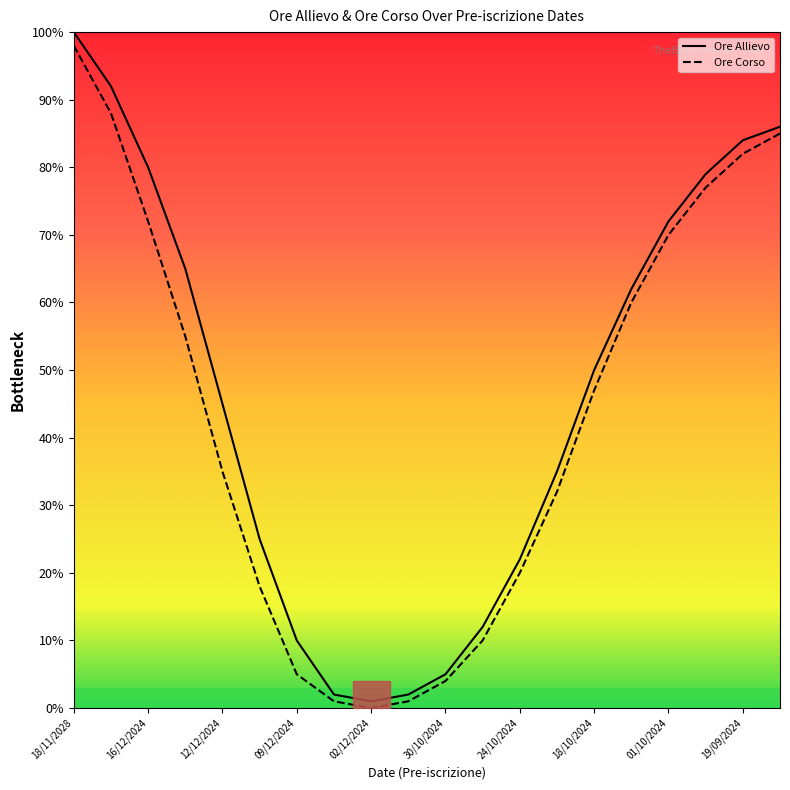

At which category is the sum across all series the highest?

18/11/2028